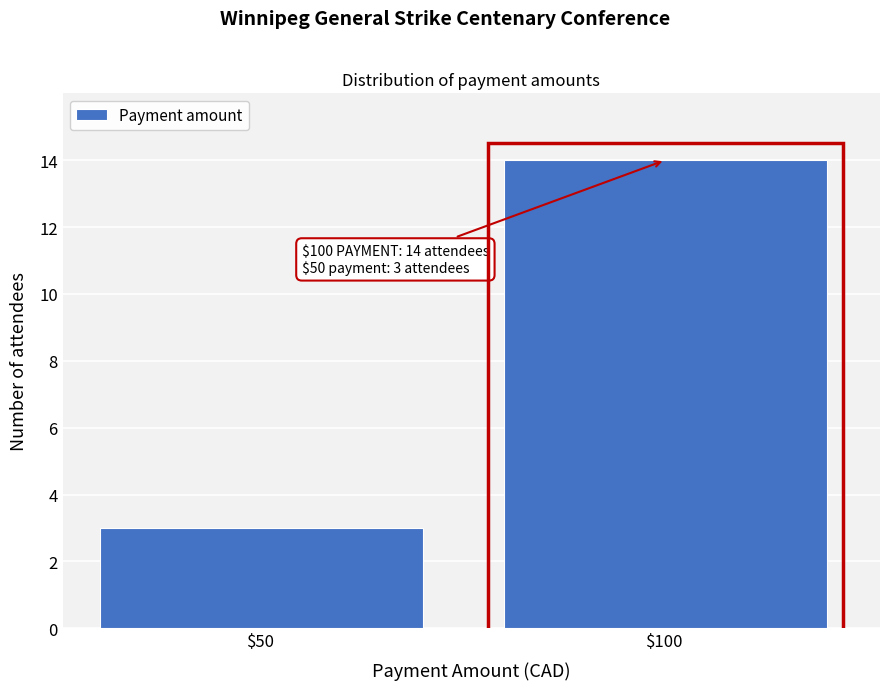

Reading left to right, what are all the values shown in this chart?

3	14